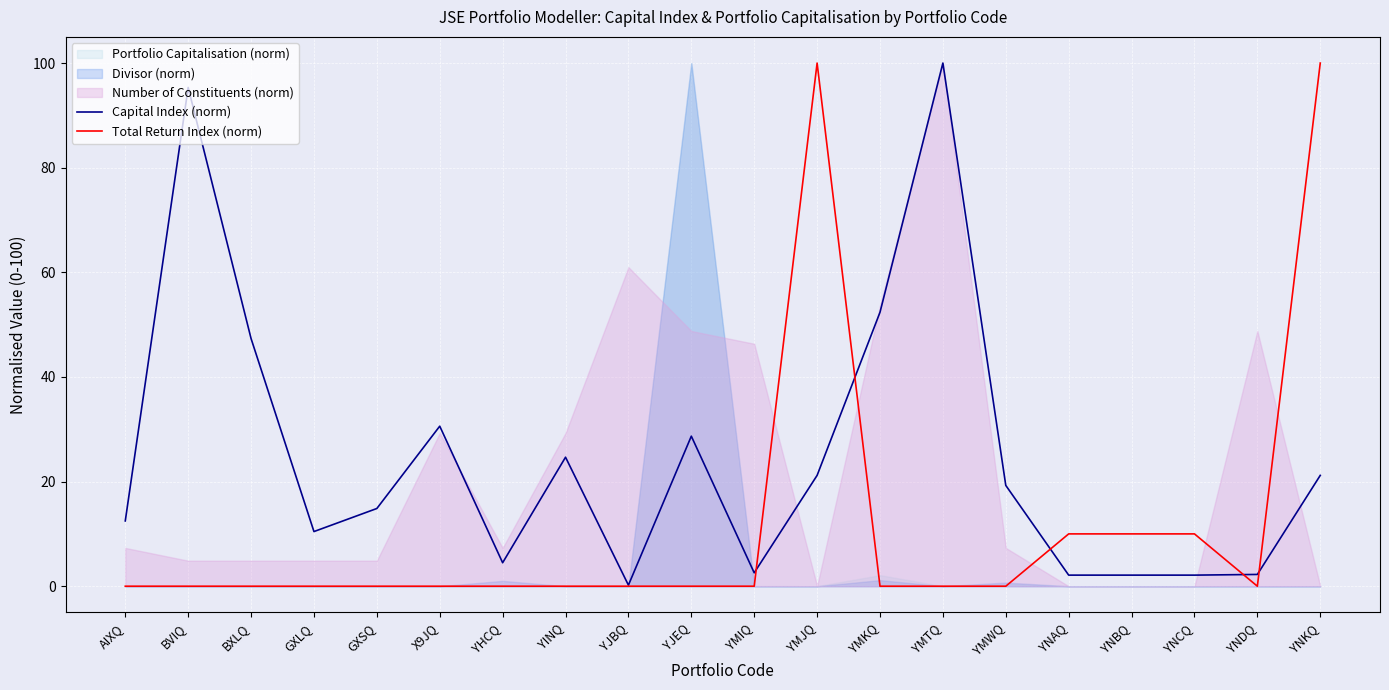

Reading right to left, transcribe all the data shown in this chart.

Capital Index (norm): 21.2	2.2	2.1	2.1	2.1	19.3	100.0	52.4	21.2	2.6	28.7	0.2	24.7	4.5	30.6	14.9	10.4	47.3	95.3	12.5
Total Return Index (norm): 100.0	0.0	10.0	10.0	10.0	0.0	0.0	0.0	100.0	0.0	0.0	0.0	0.0	0.0	0.0	0.0	0.0	0.0	0.0	0.0